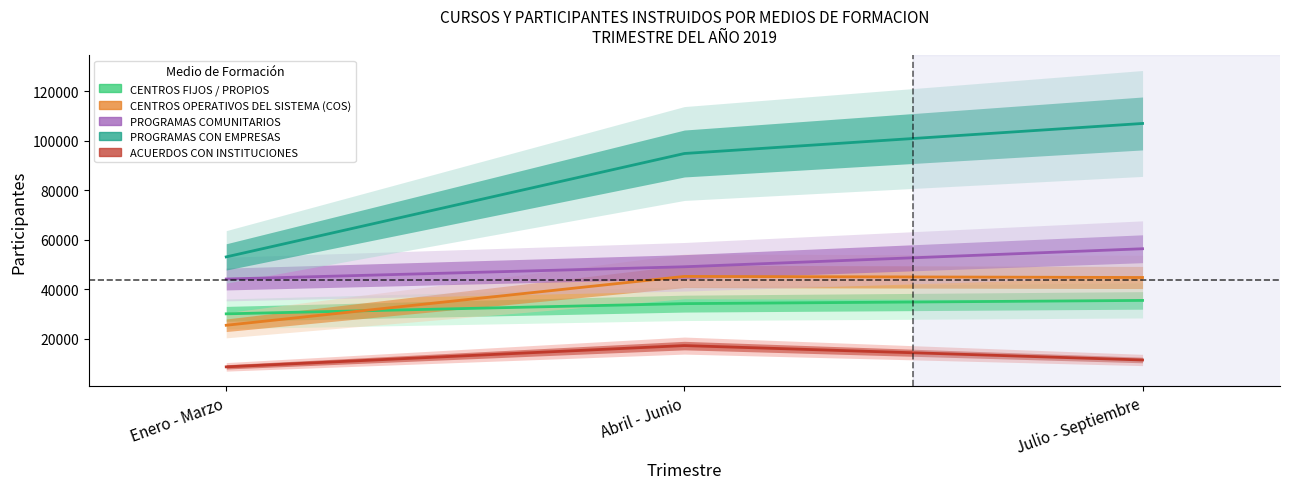

Which series has the largest range (max minus min)?

PROGRAMAS CON EMPRESAS